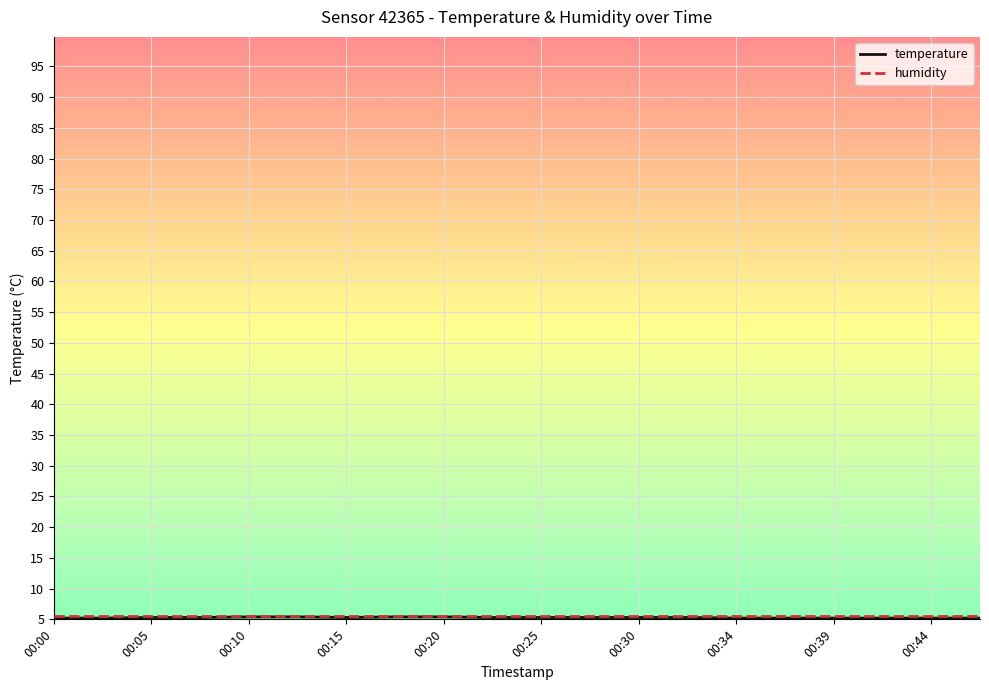

What is the maximum value shown in the chart?

5.9